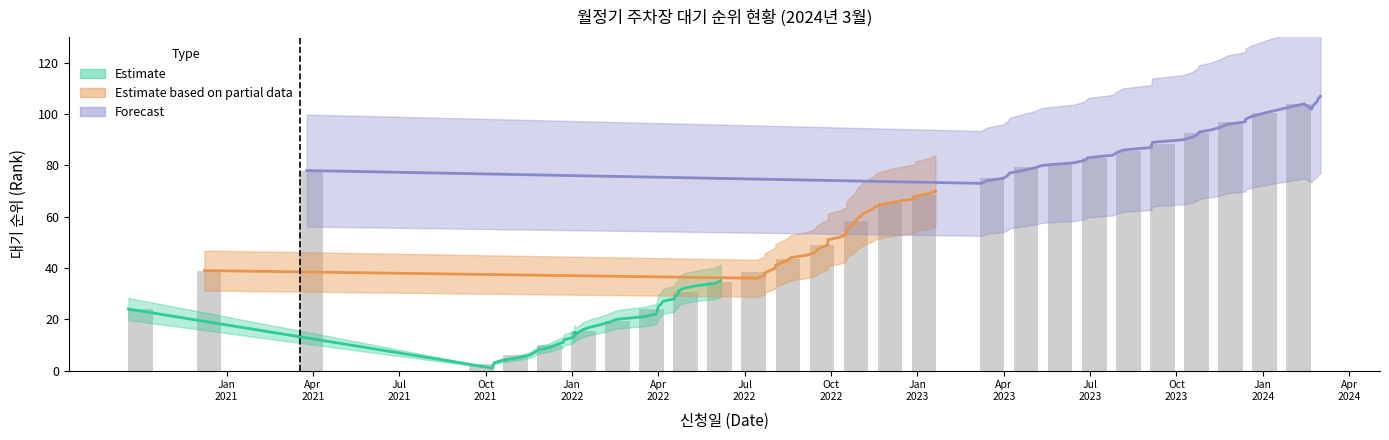

How many data points does each series have?

35